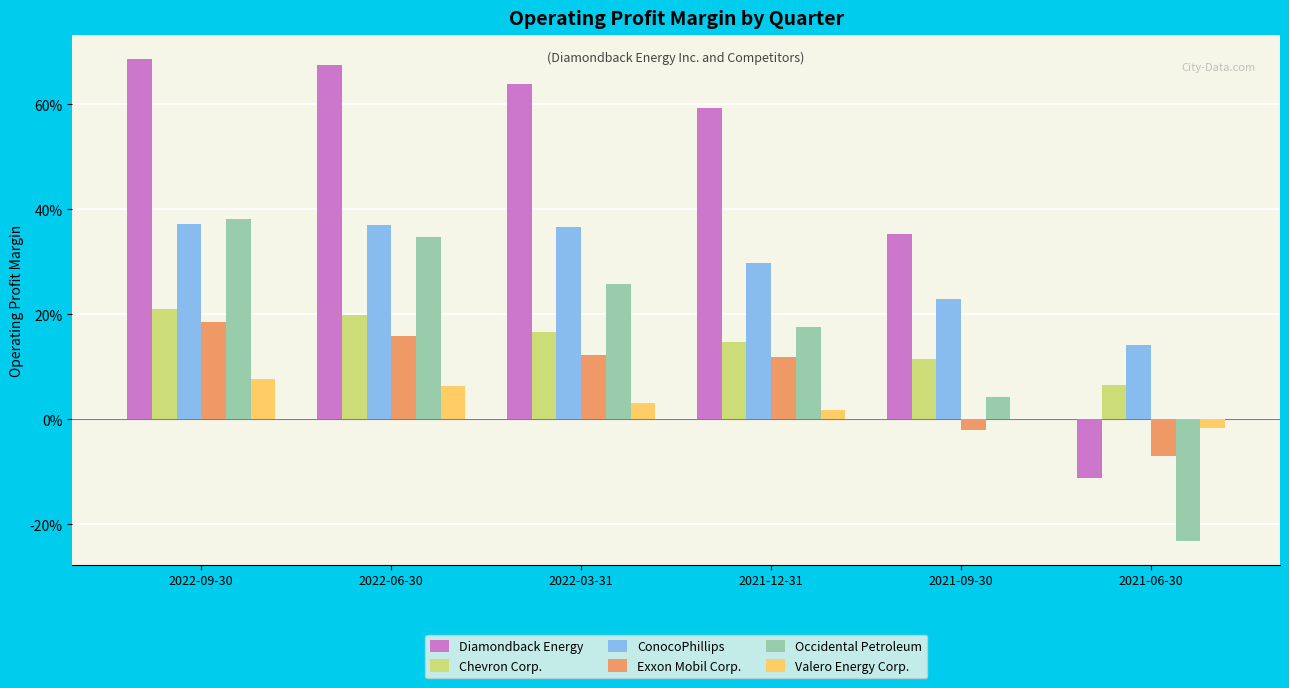

How many ConocoPhillips values are between 0 and 1?

6